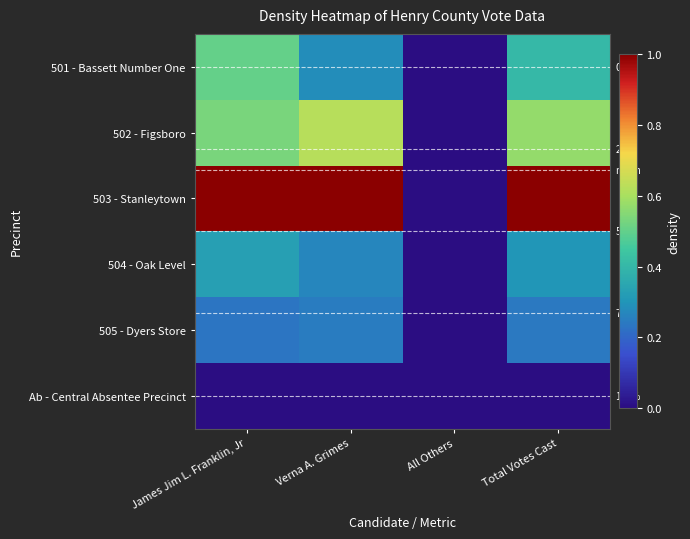

What is the difference between the highest and lowest values at Verna A. Grimes?

1.0